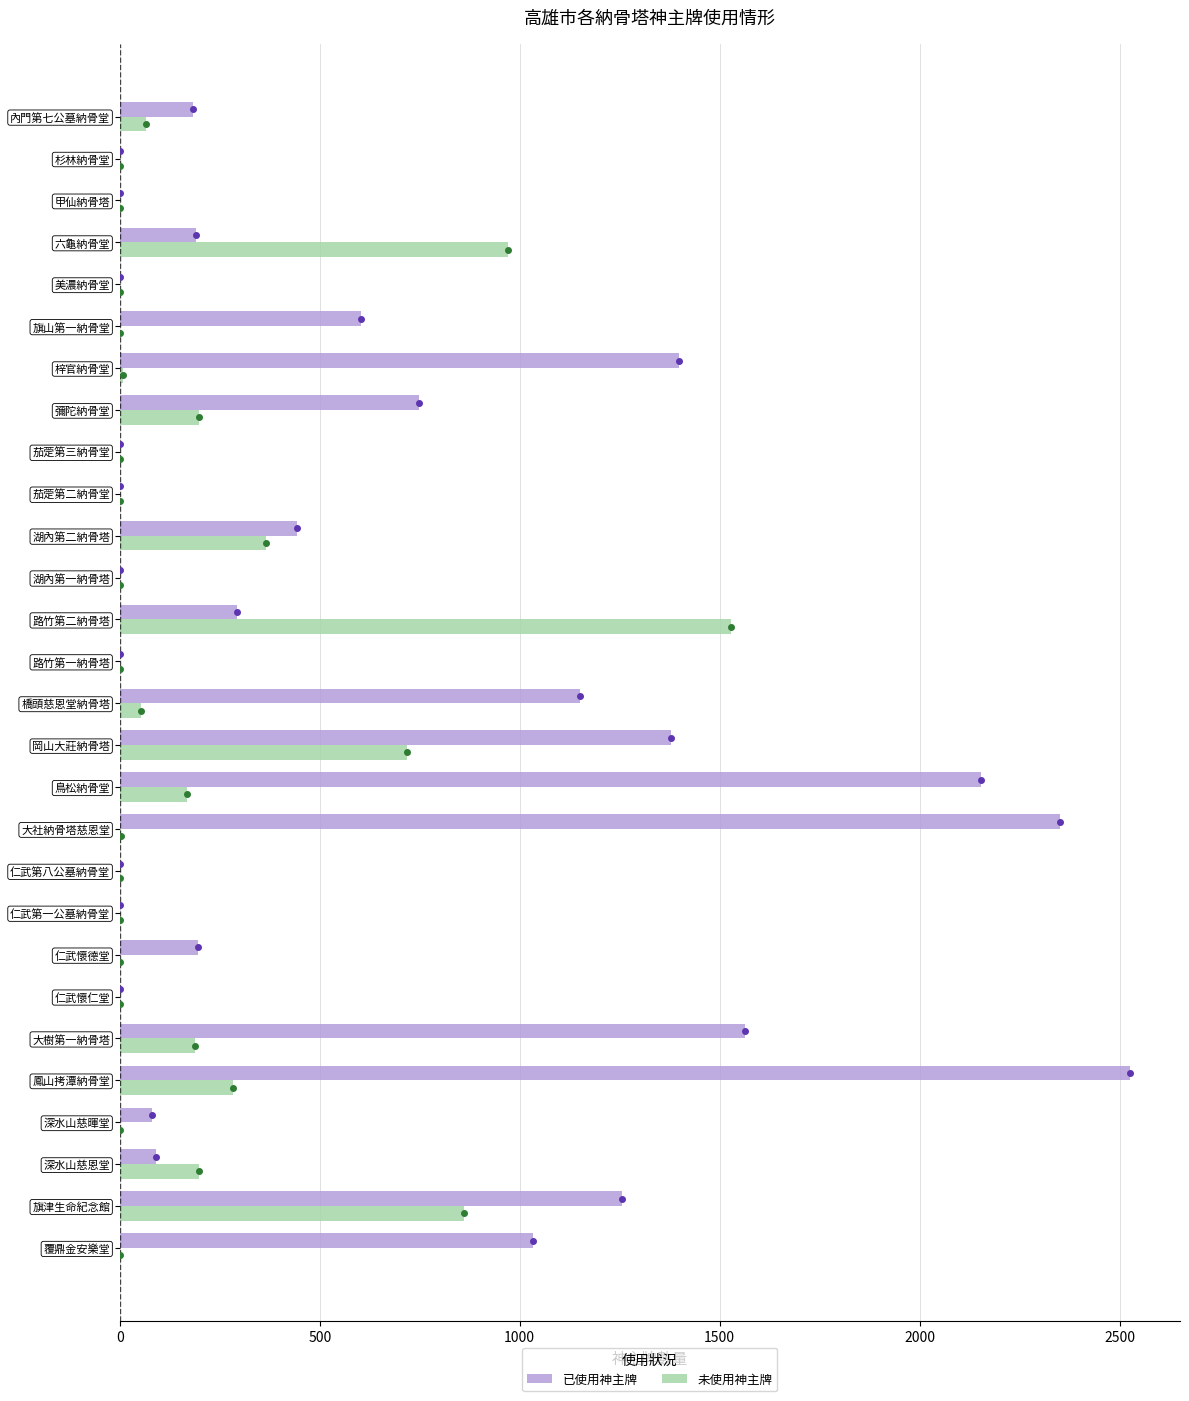

Between 仁武第八公墓納骨堂 and 岡山大莊納骨塔, which series saw the biggest shift?

已使用神主牌